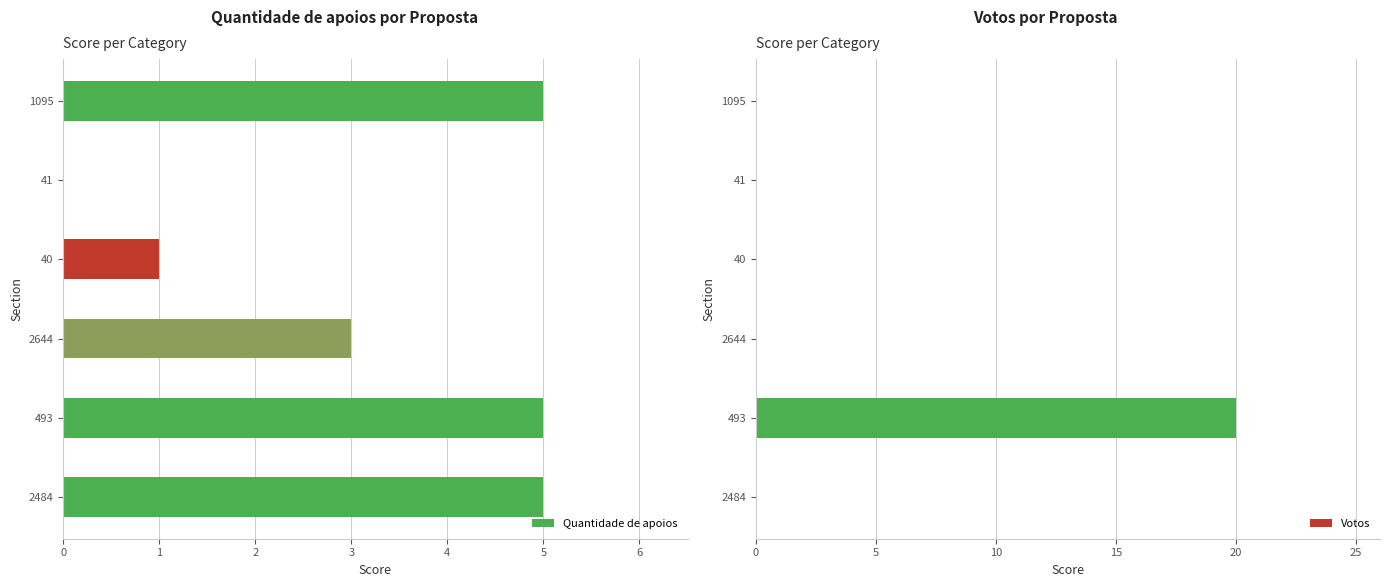

Which category has the highest value in the Votos series?

493